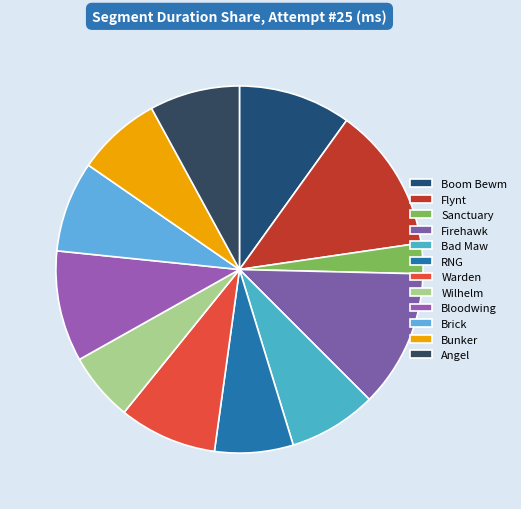

Is there a majority slice in this chart?

No